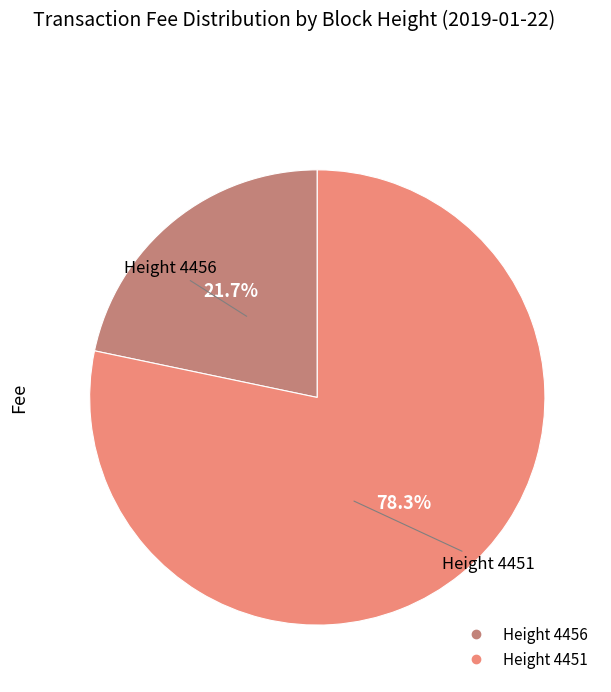

Is there any slice that represents more than half of the pie?

Yes